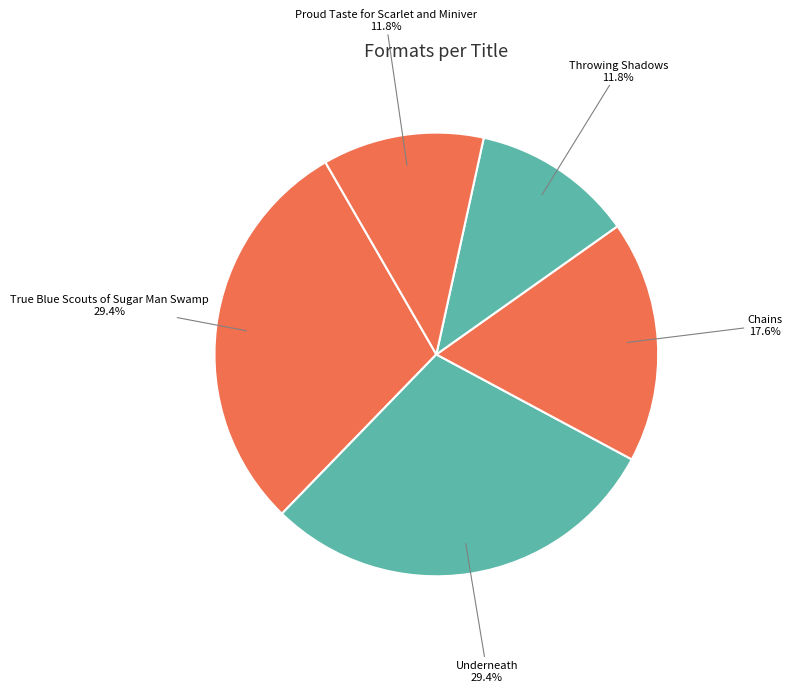

Combined, do Chains and Proud Taste for Scarlet and Miniver account for over 50%?

No